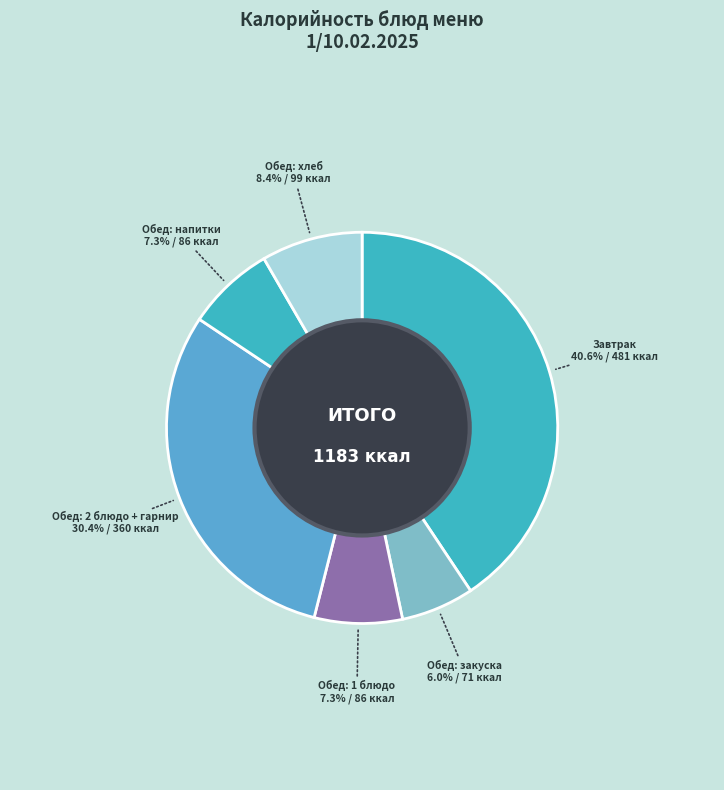

Which slice is the largest?

Завтрак